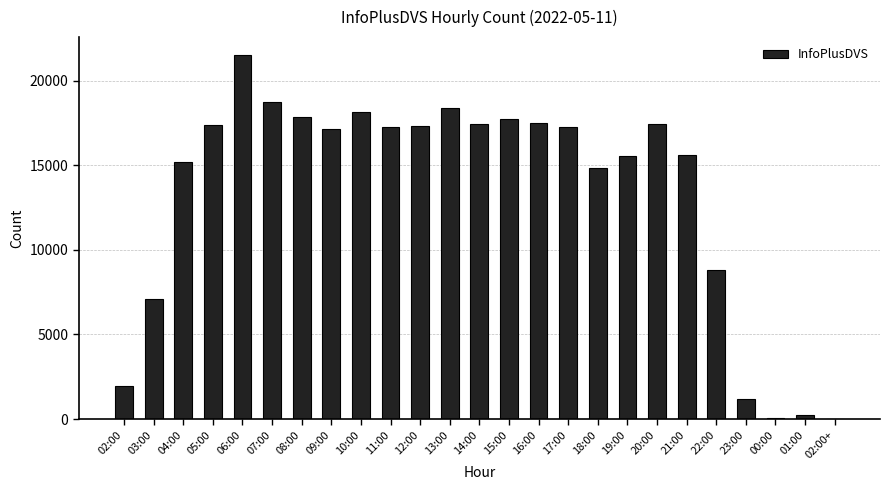

What is the greatest value displayed?

21499